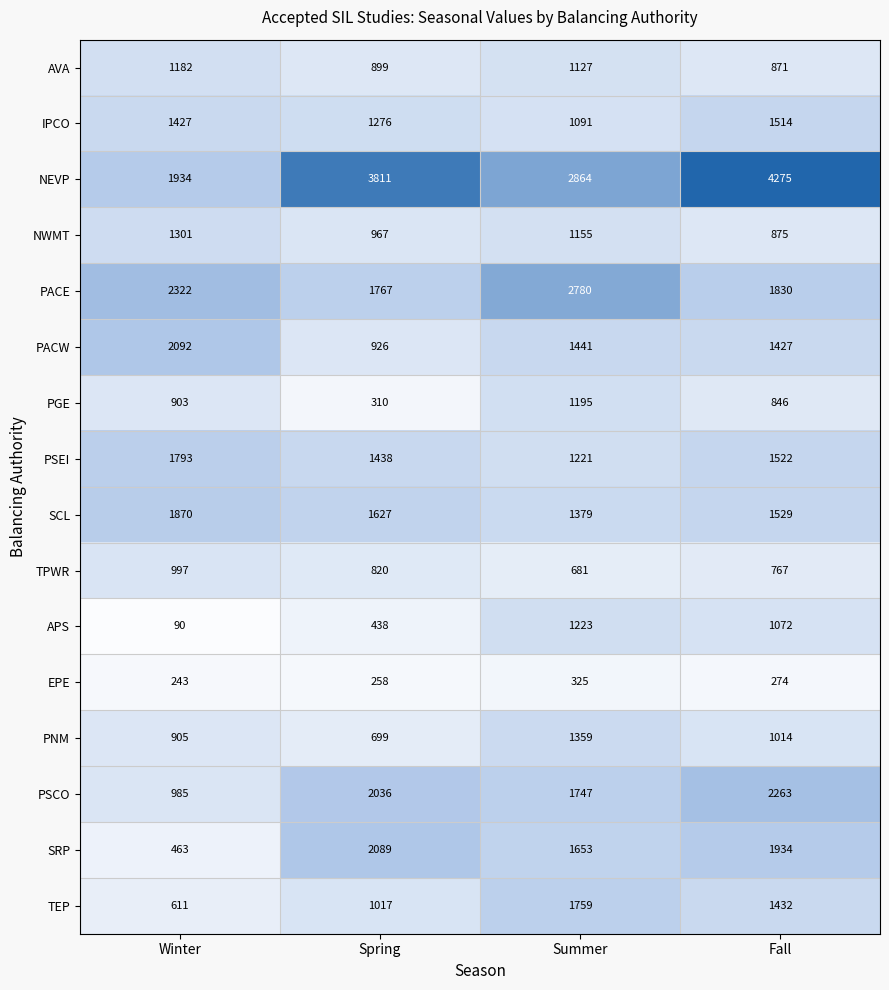

Where is PACW nearest to the value 1509?

Summer